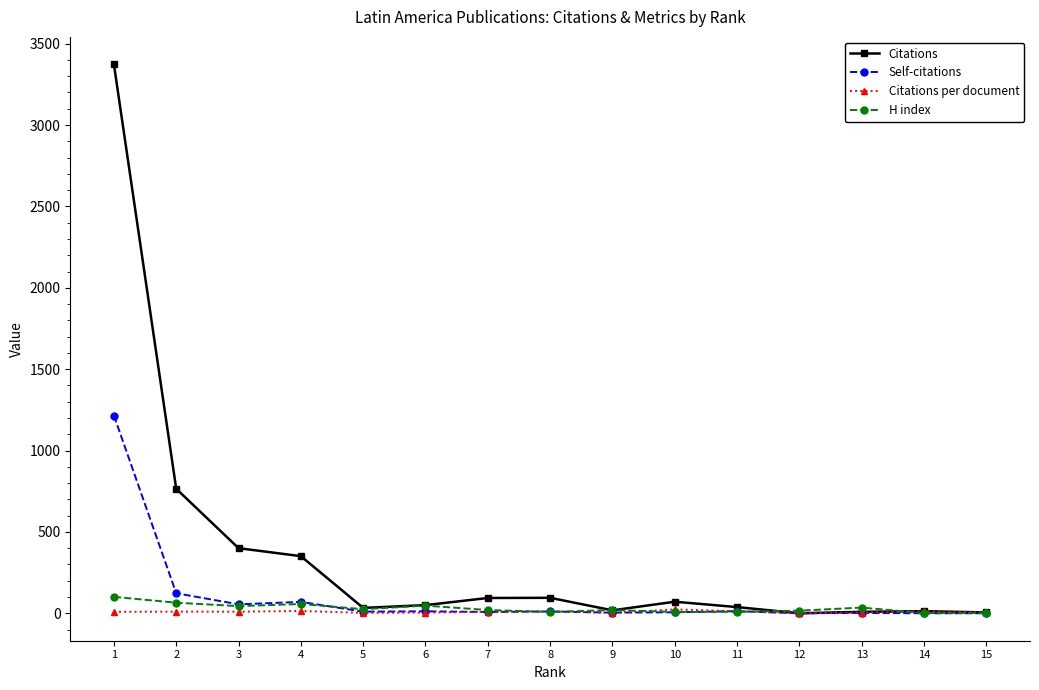

Which series changed the most between 1 and 5?

Citations